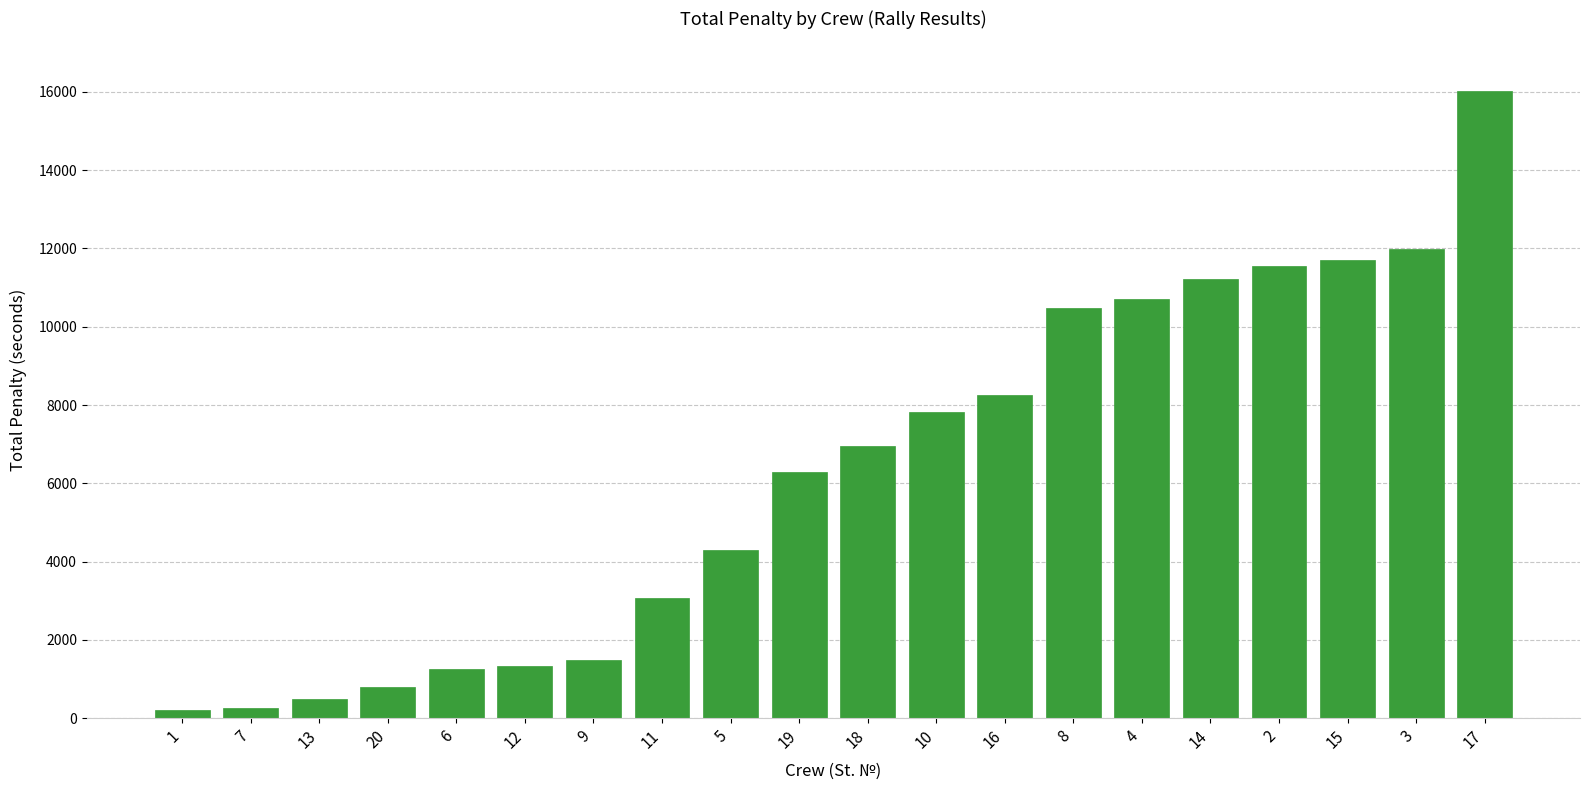

What is the average value?

6309